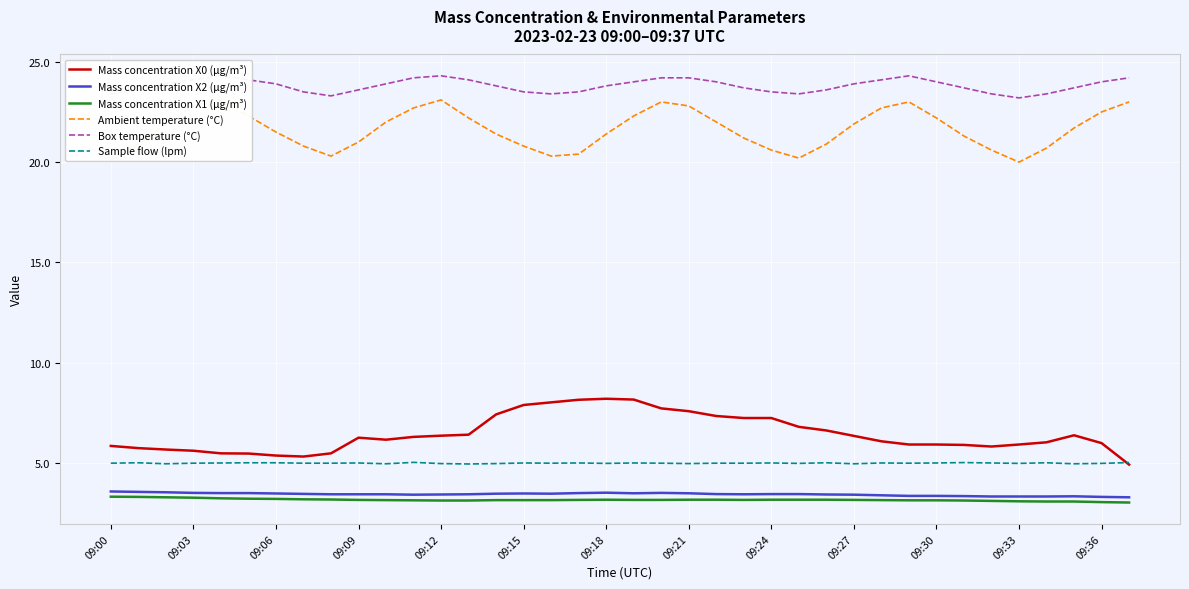

What is the maximum value for Mass concentration X1 (μg/m³)?

3.3